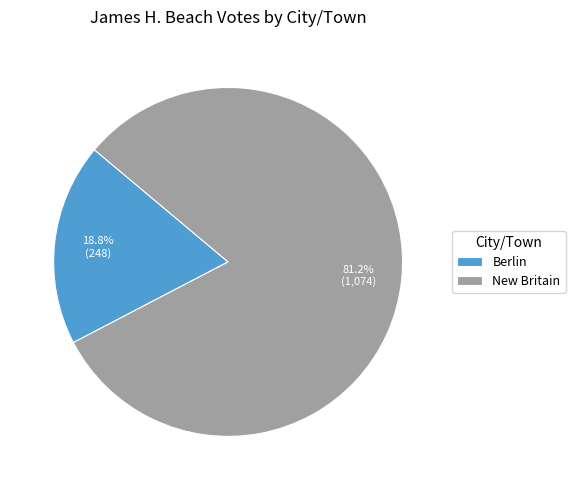

What is the majority slice?

New Britain